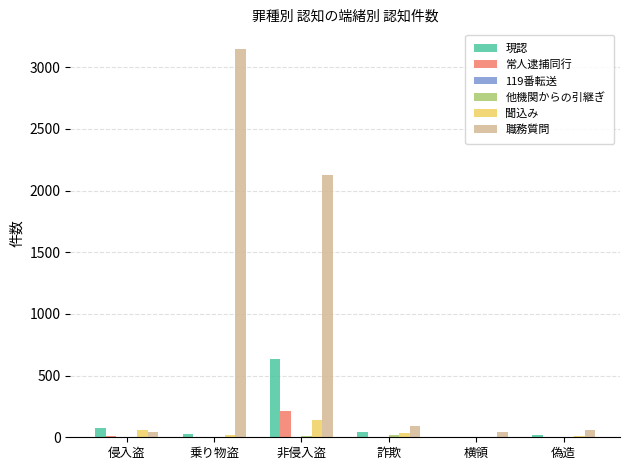

What is the spread (max minus min) of values at 非侵入盗?

2120